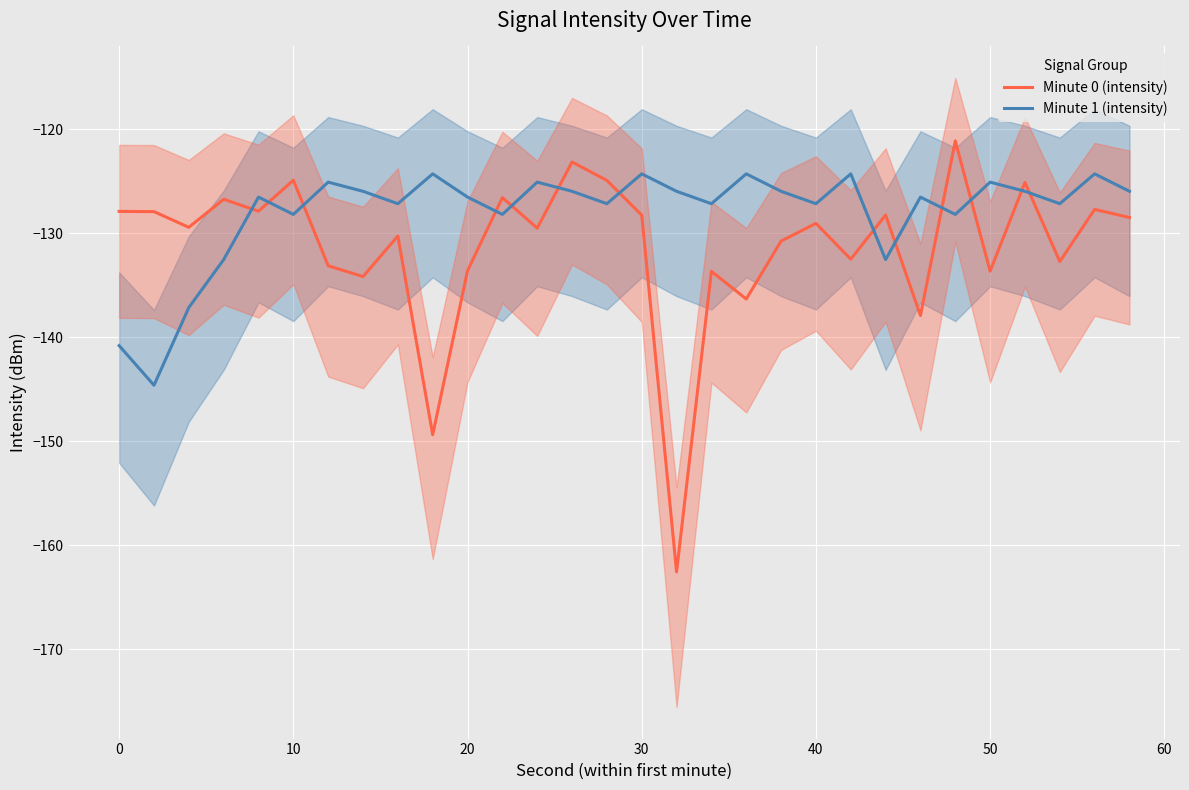

What is the minimum value for Minute 0 (intensity)?

-162.5